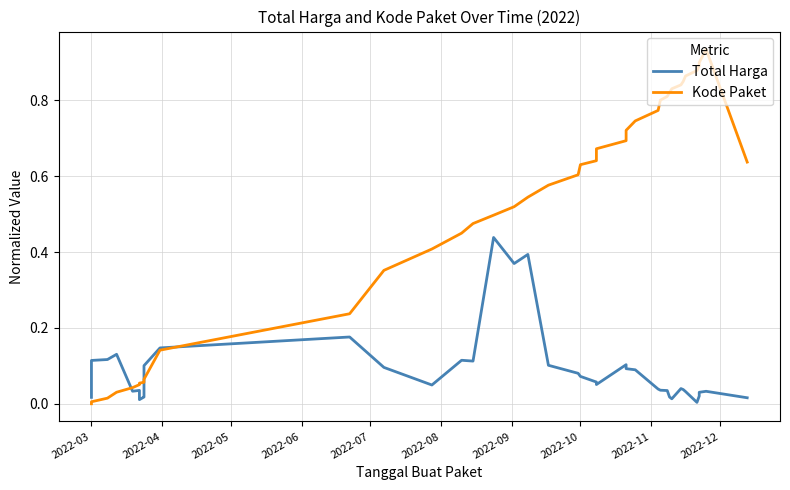

What is the value of the Kode Paket point at the 7th from the left?

0.1